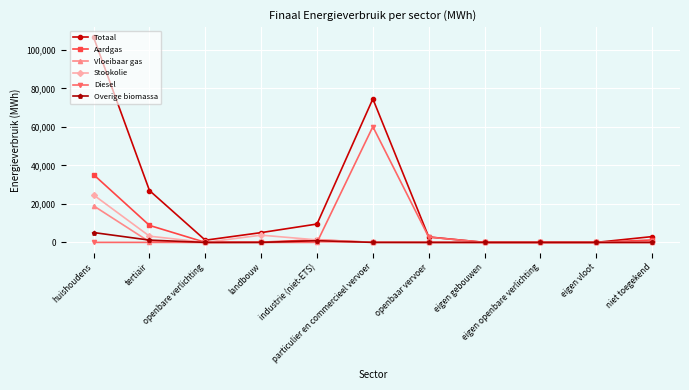

Is the value of Totaal at niet toegekend greater than the value of Diesel at openbare verlichting?

Yes